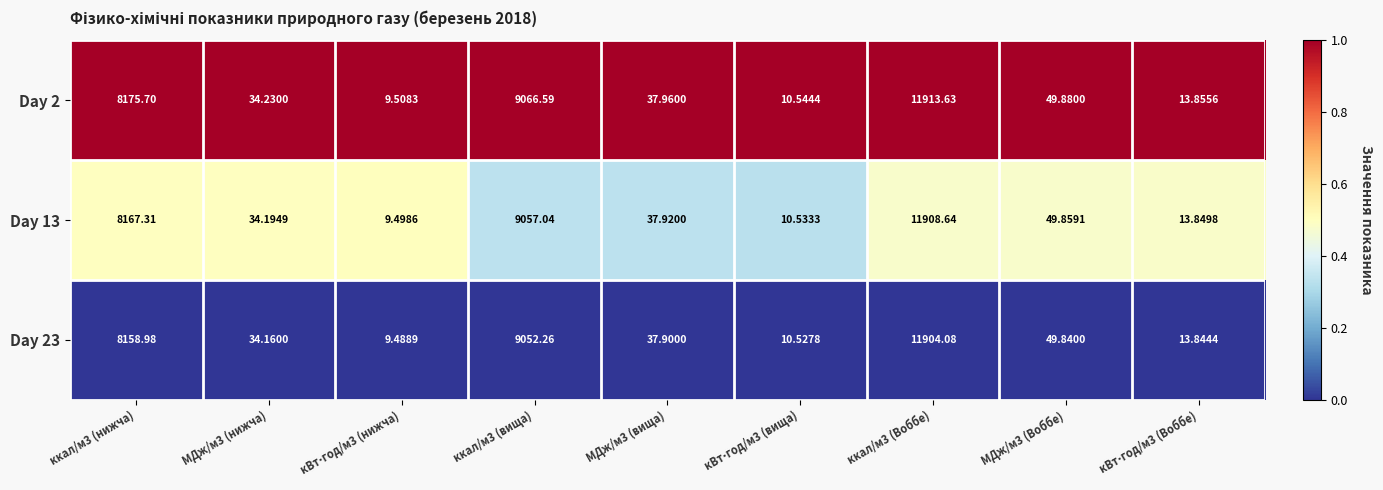

Is the value of Day 2 at ккал/м3 (вища) greater than the value of Day 23 at ккал/м3 (Воббе)?

No